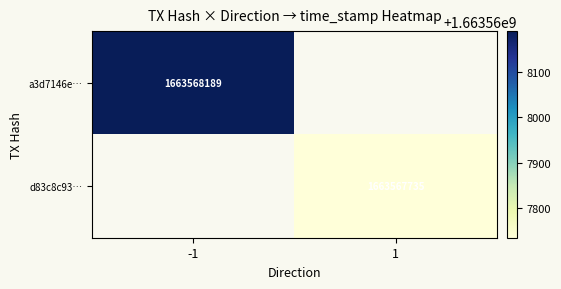

What is the total value across all series at time_stamp?

3327135924